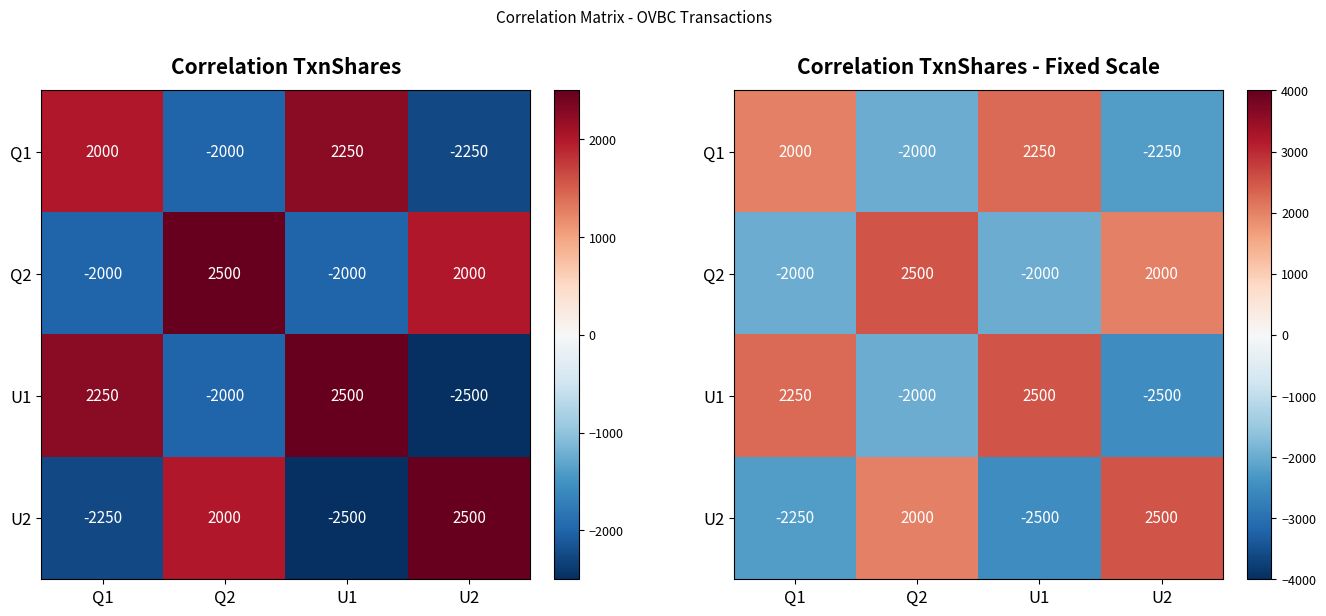

Is it true that U2 equals -2250 at Q1?

True